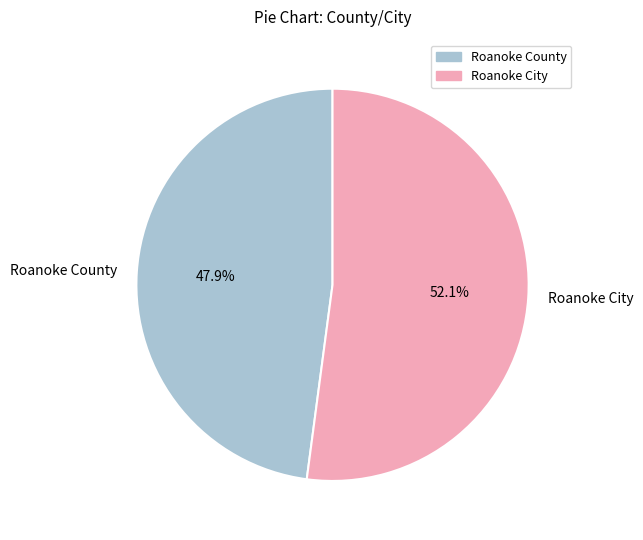

How many segments does this pie chart have?

2